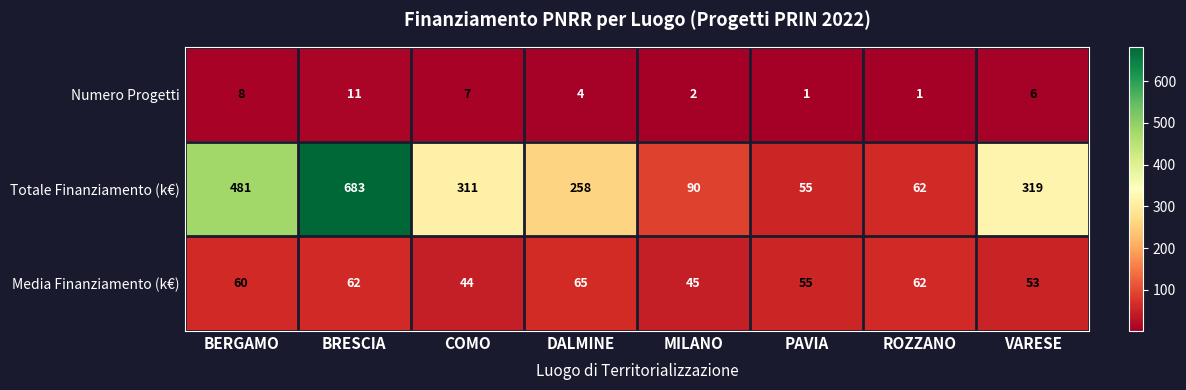

At how many categories does at least one series exceed 139?

5